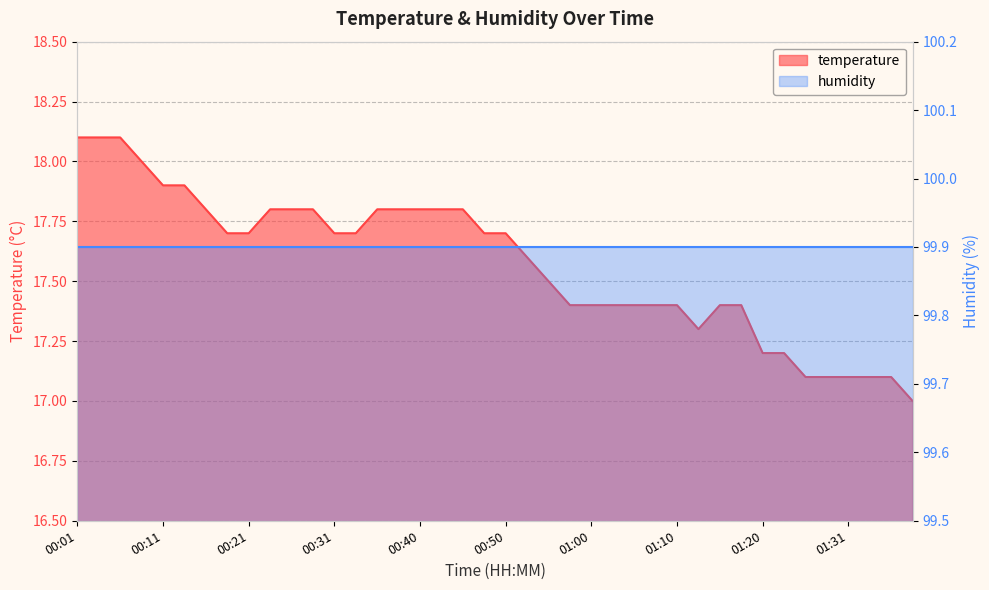

Does the chart display data point markers on the line(s)?

No